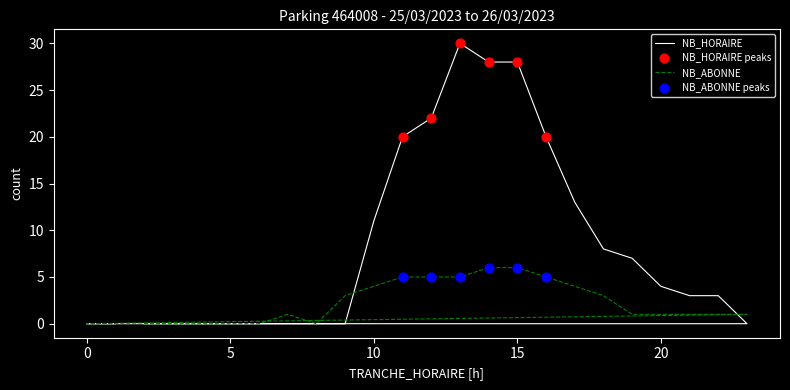

What are all the series names shown in the legend?

NB_HORAIRE, NB_ABONNE